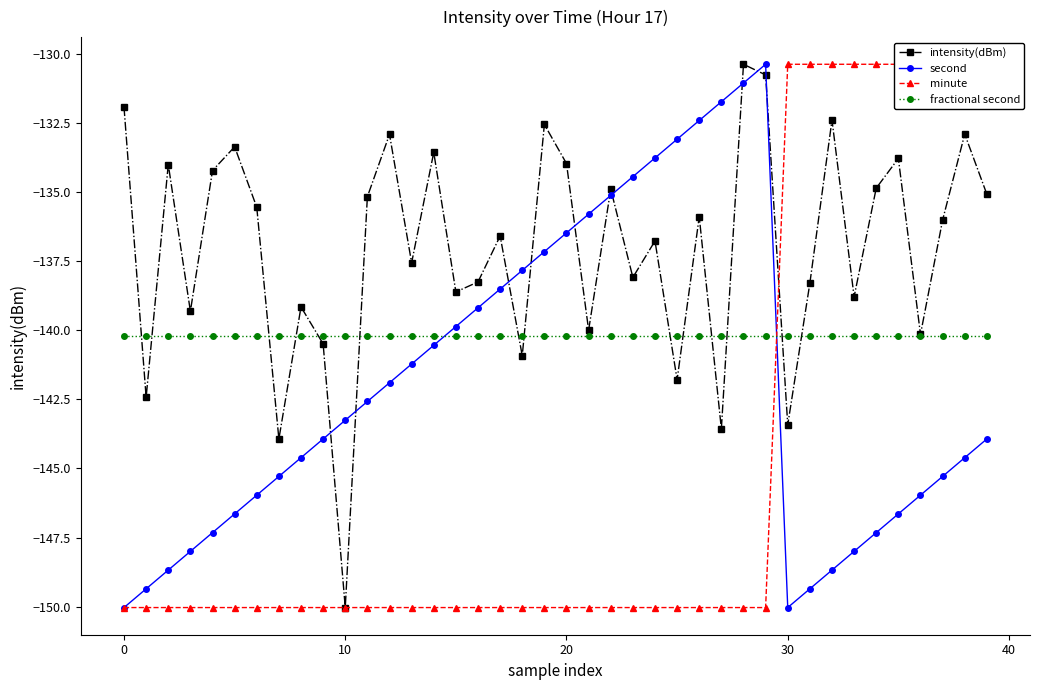

The intensity(dBm) series shows -204.9 at 25. True or false?

False